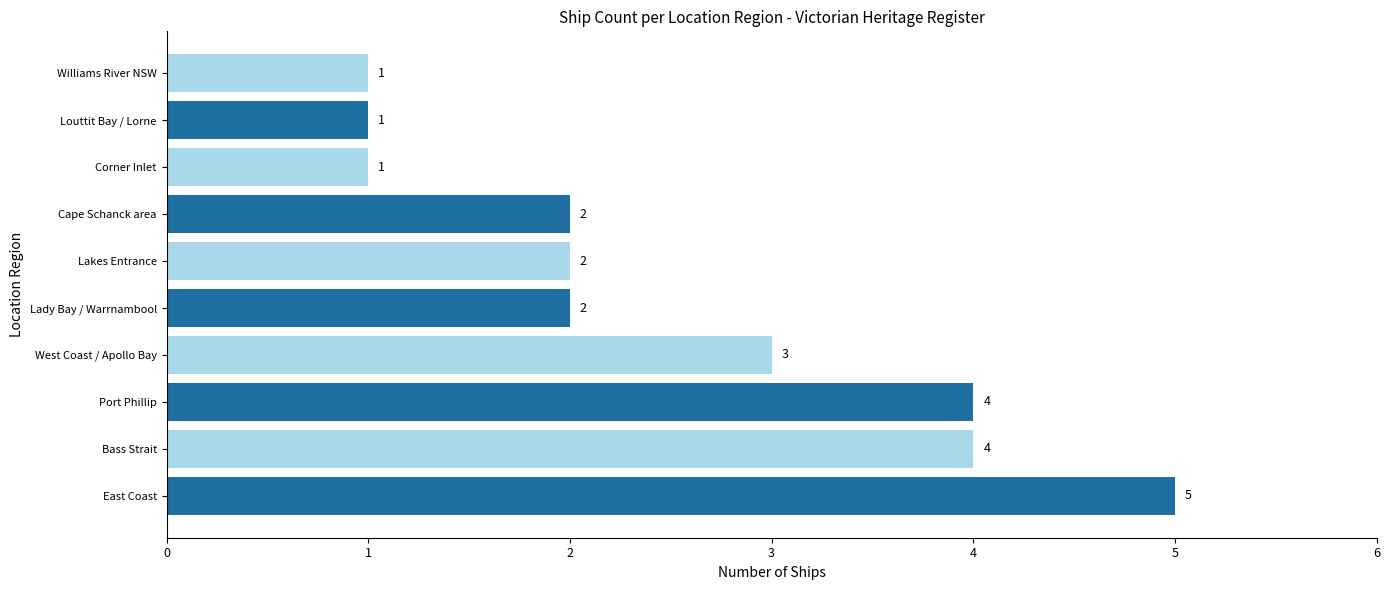

Which has a higher value, Bass Strait or Cape Schanck area?

Bass Strait